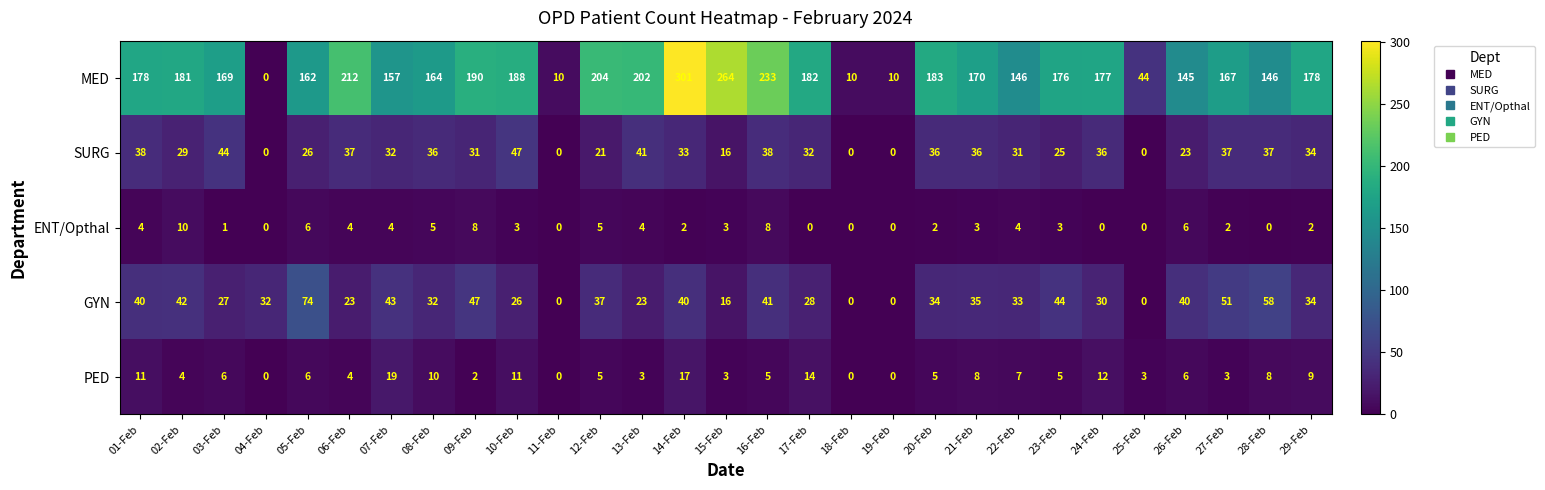

At which label does GYN first exceed 34?

01-Feb